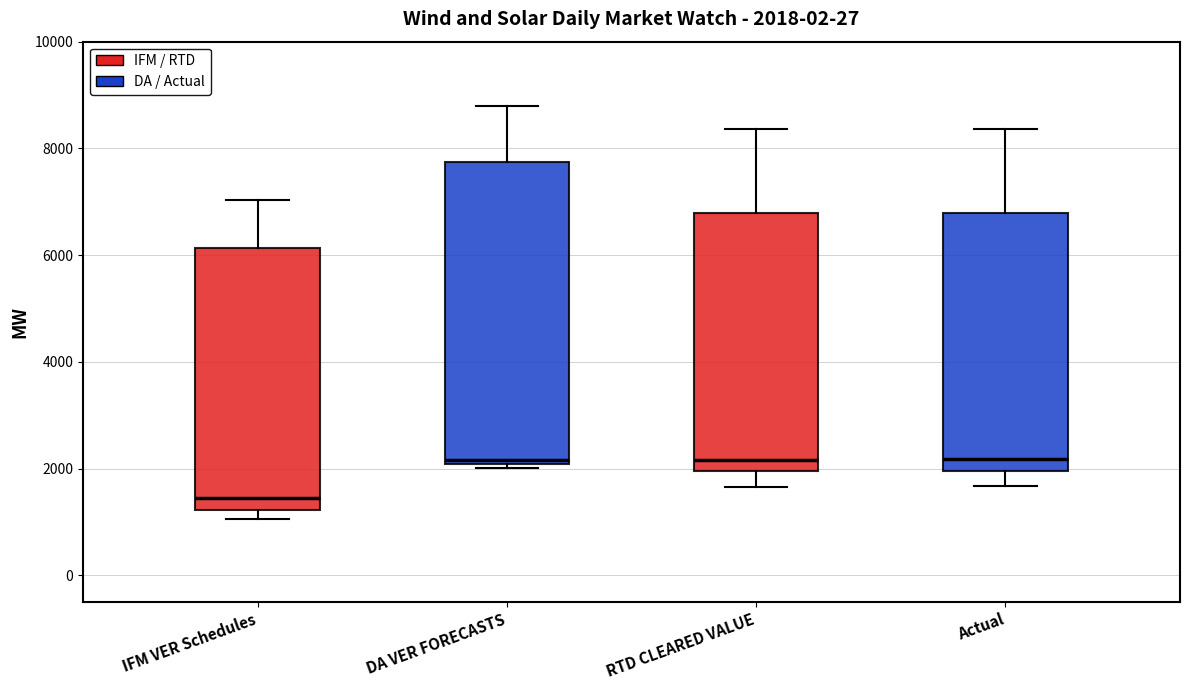

Comparing the boxes themselves (not the whiskers), which one is the tallest?

DA VER FORECASTS